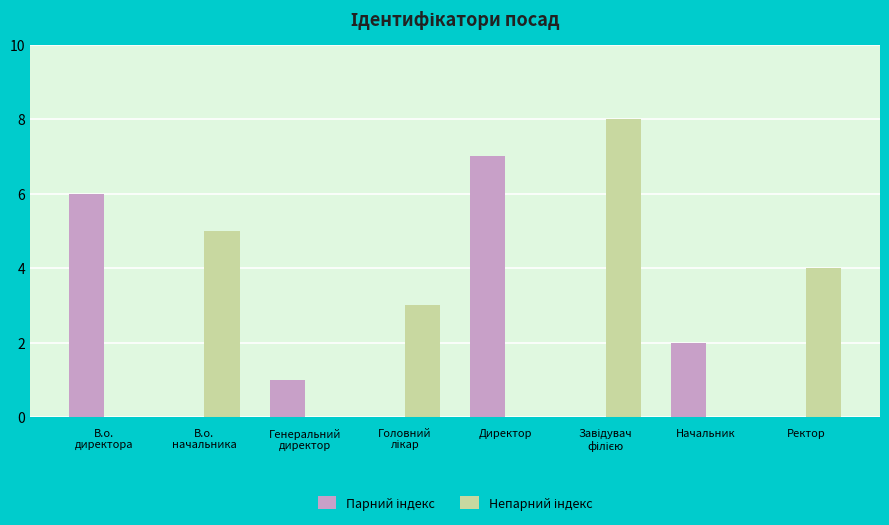

Read the Непарний індекс value at Завідувач
філією.

8